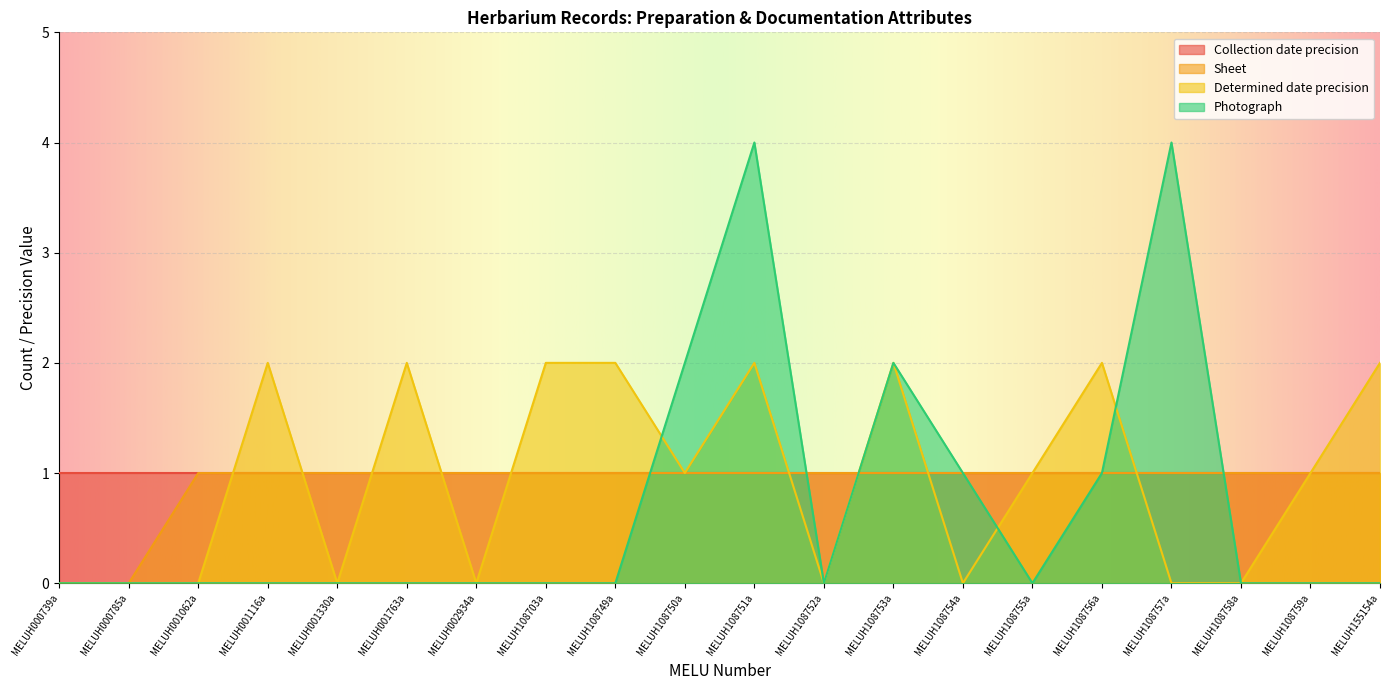

The value of Photograph at MELUH155154a is -2. True or false?

False